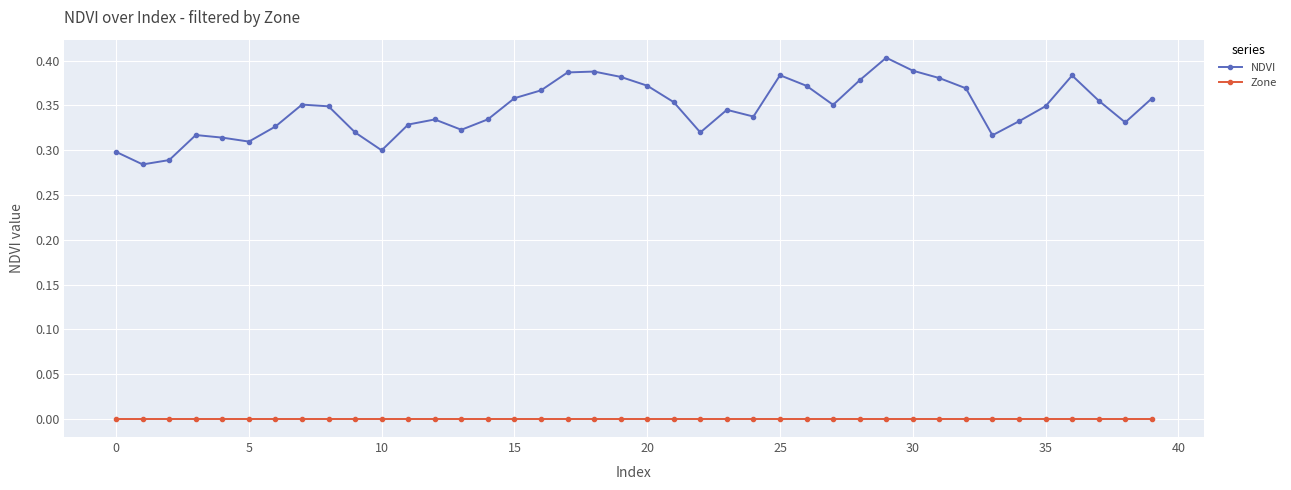

Which series has the widest spread of values?

NDVI